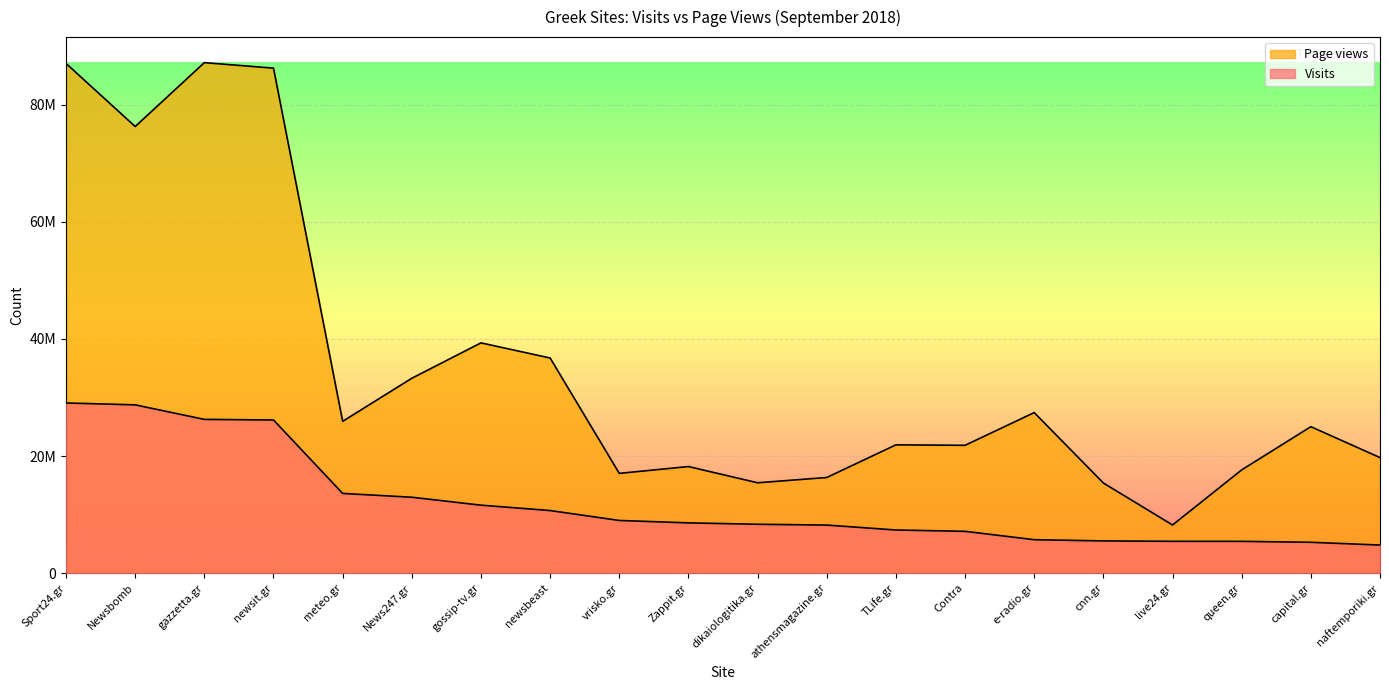

The Page views series shows 21830205 at Contra. True or false?

True